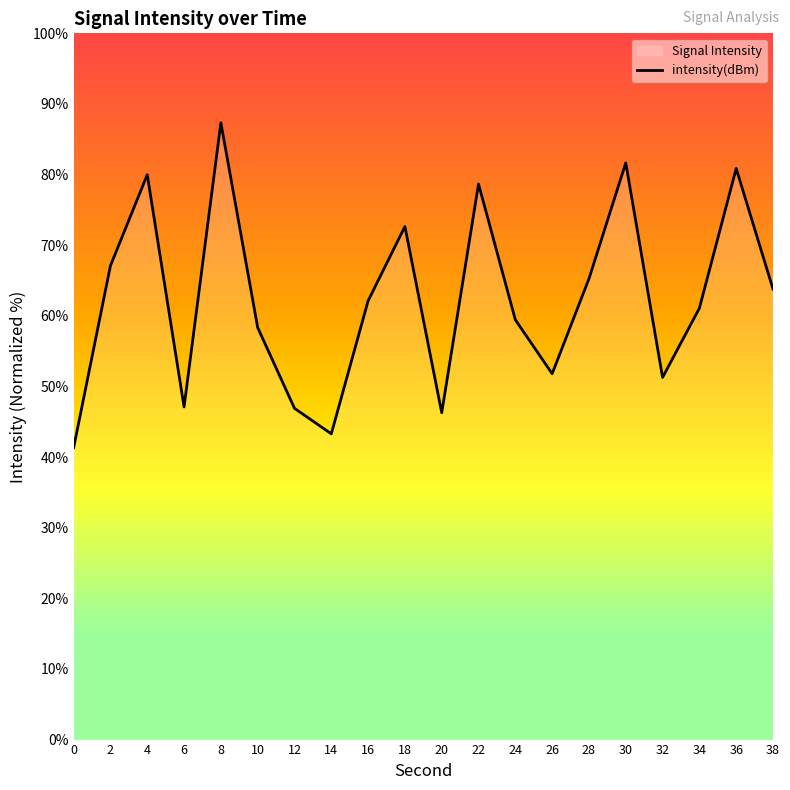

What is the smallest value displayed?

41.3